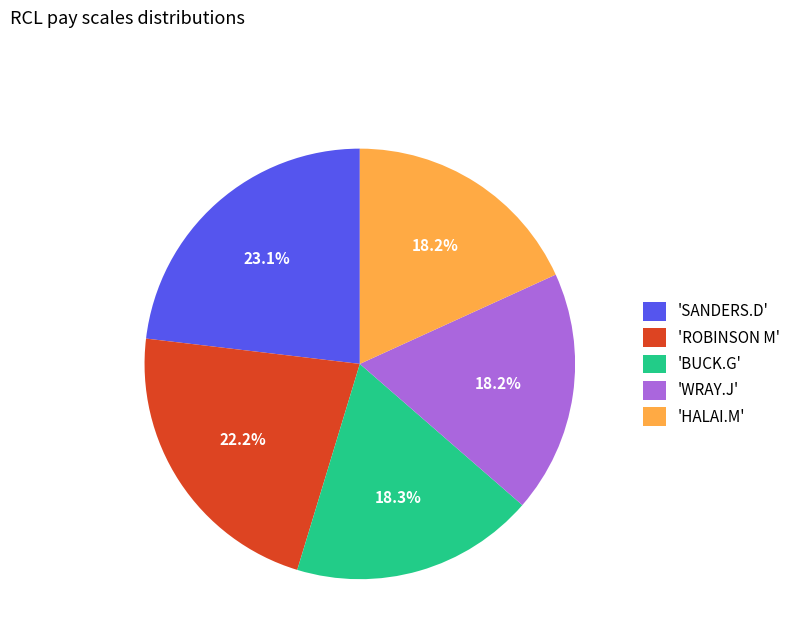

Does 'HALAI.M' account for over 50% of the chart?

No